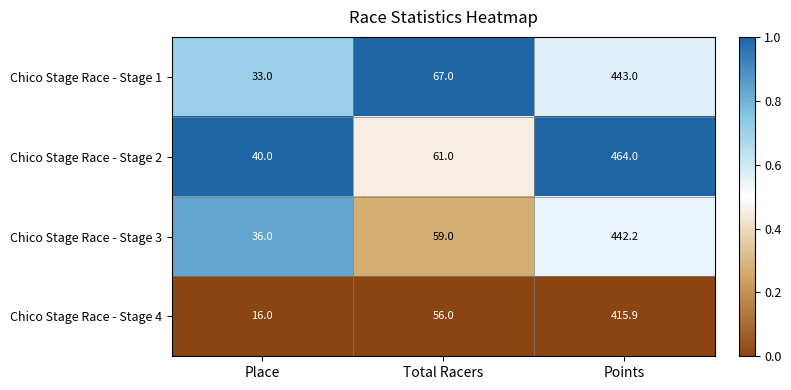

At Points, list the series in order from largest to smallest.

Chico Stage Race - Stage 2, Chico Stage Race - Stage 1, Chico Stage Race - Stage 3, Chico Stage Race - Stage 4